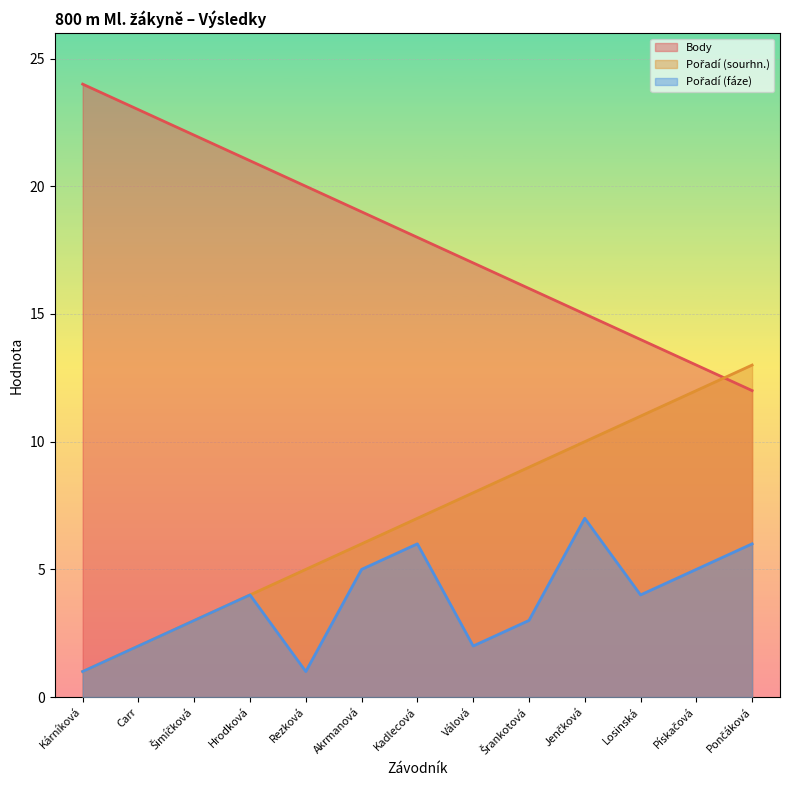

What is the difference between the maximum and minimum values in the Body series?

12